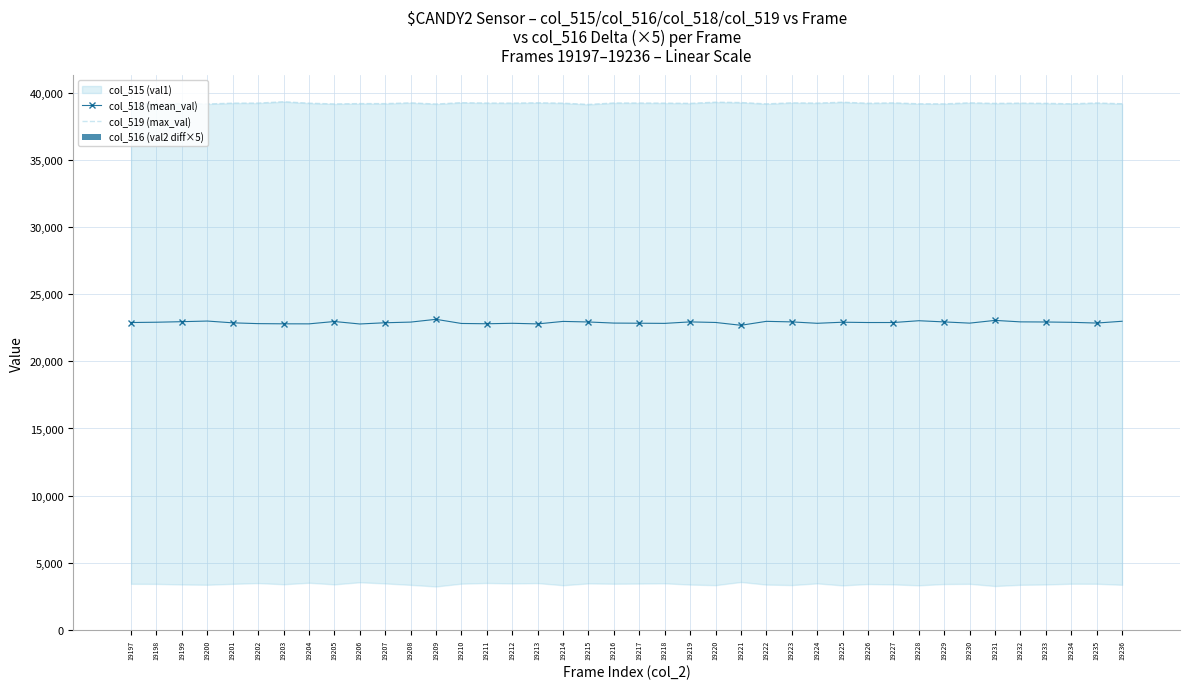

Count the number of categories in the chart.

40